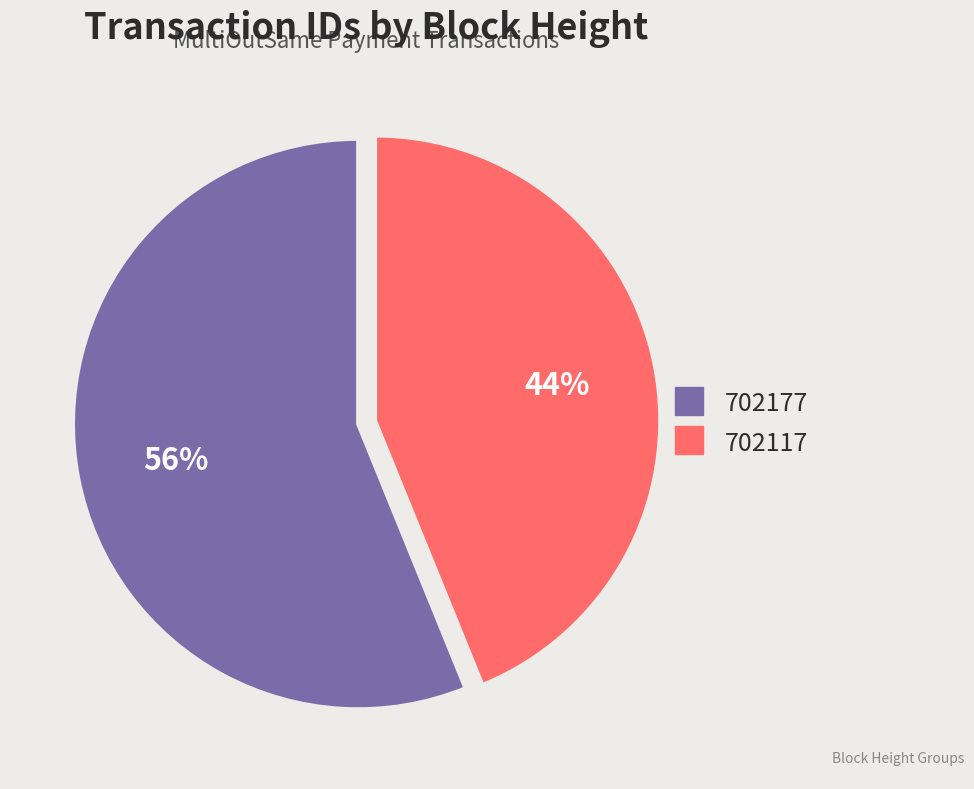

Is it true that 702117 is 44% of the pie?

True